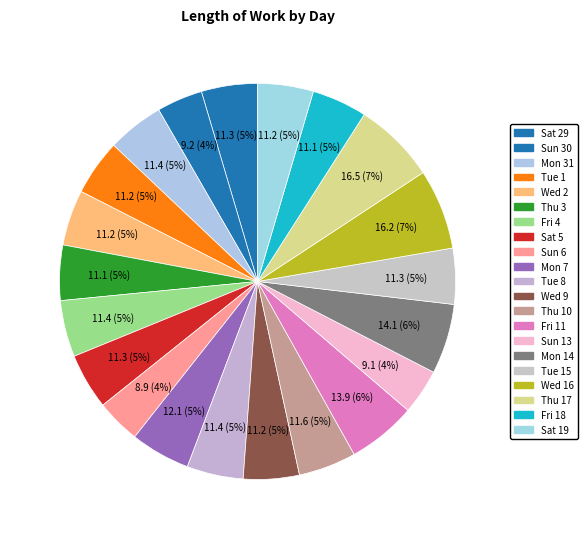

Is there any slice that represents more than half of the pie?

No